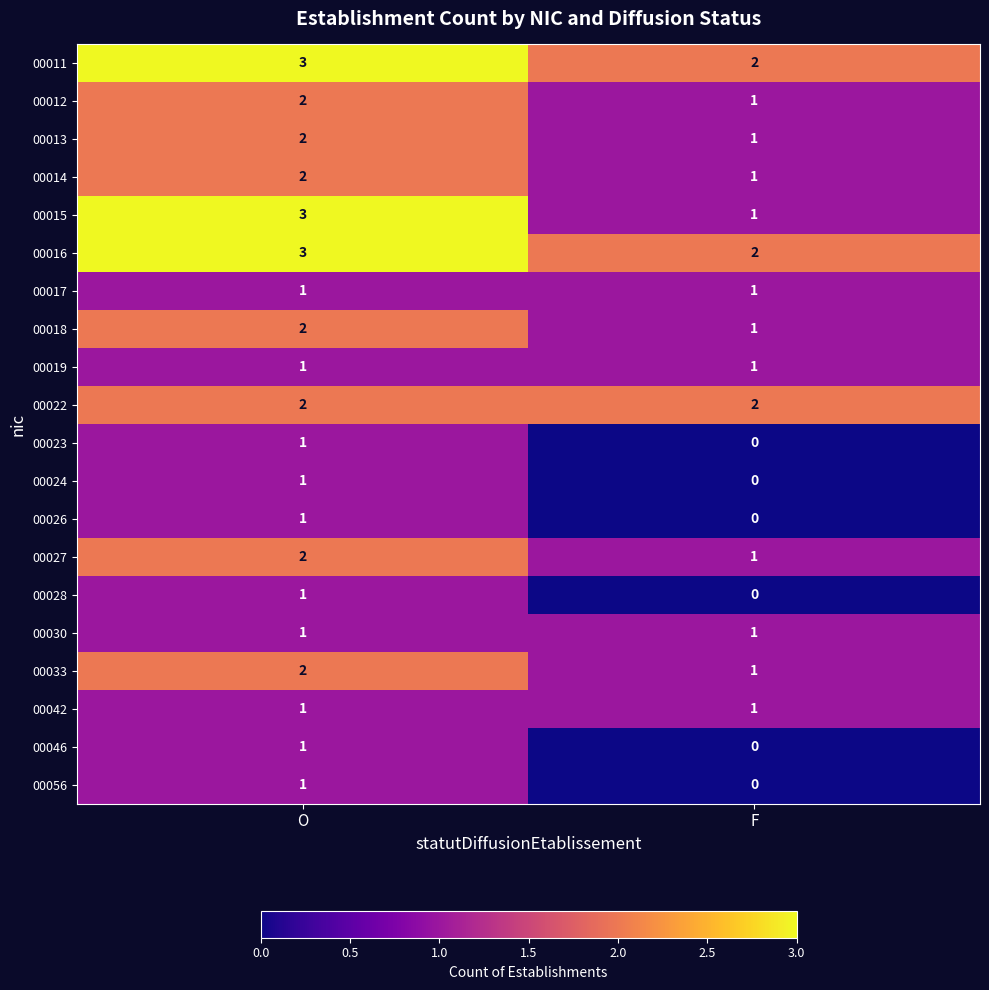

How many categories are shown in the chart?

2